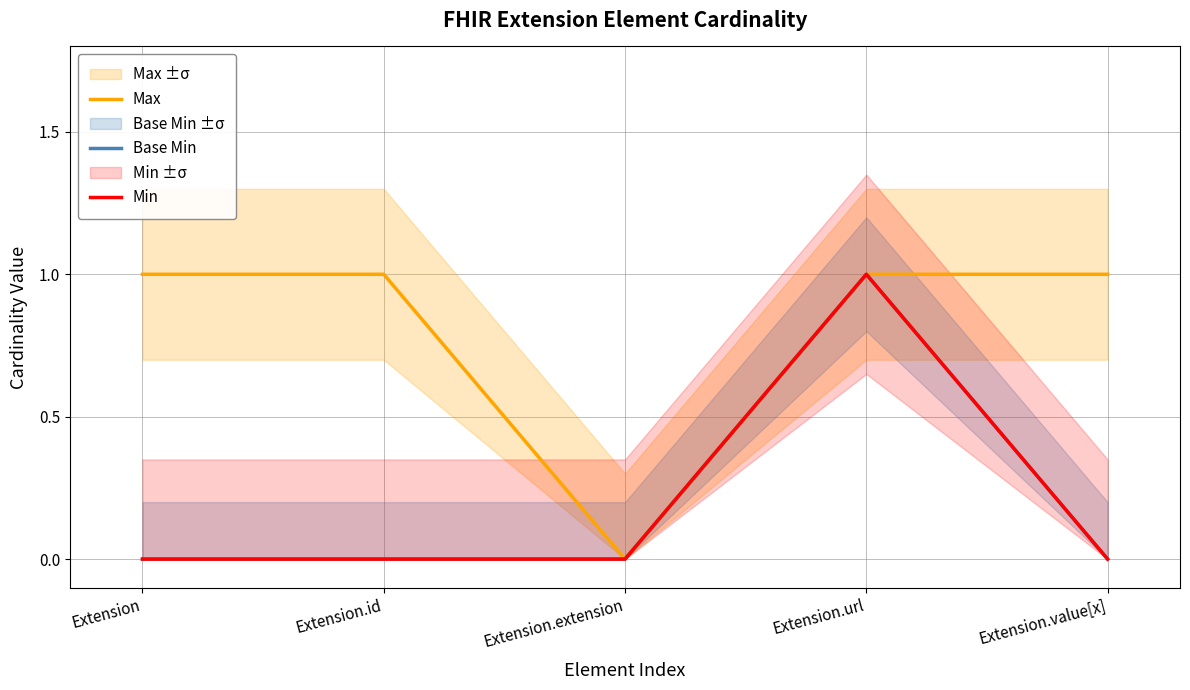

What is the label of the 2nd point from the right?

Extension.url